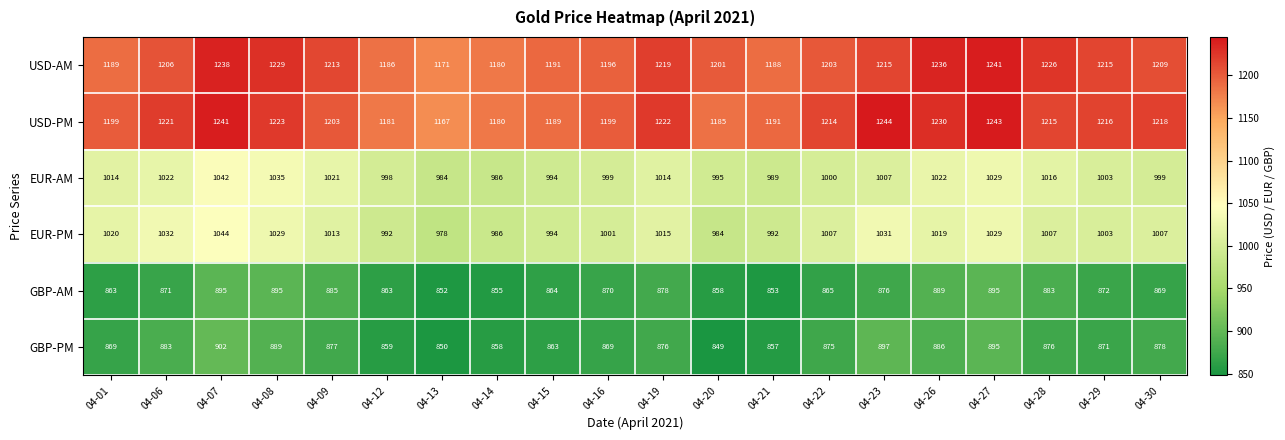

How many data points does each series have?

20